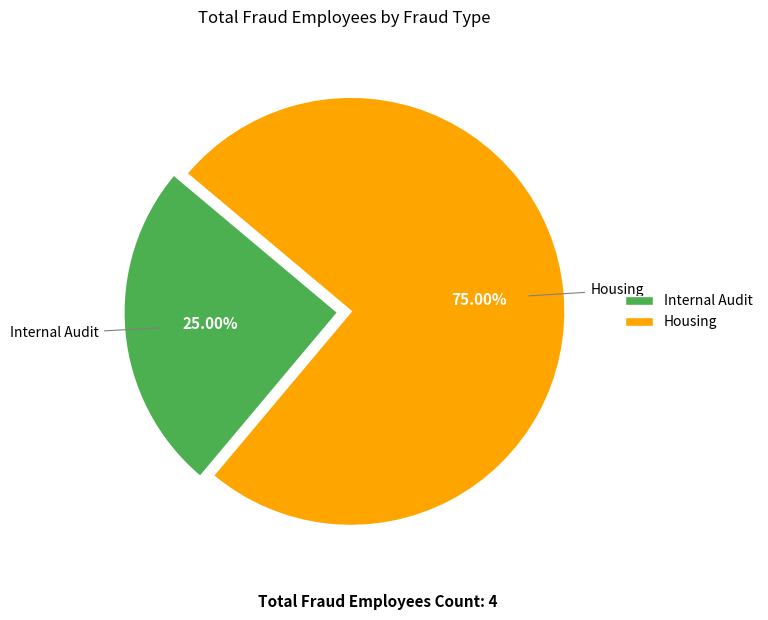

True or false: Housing accounts for 85% of the total.

False